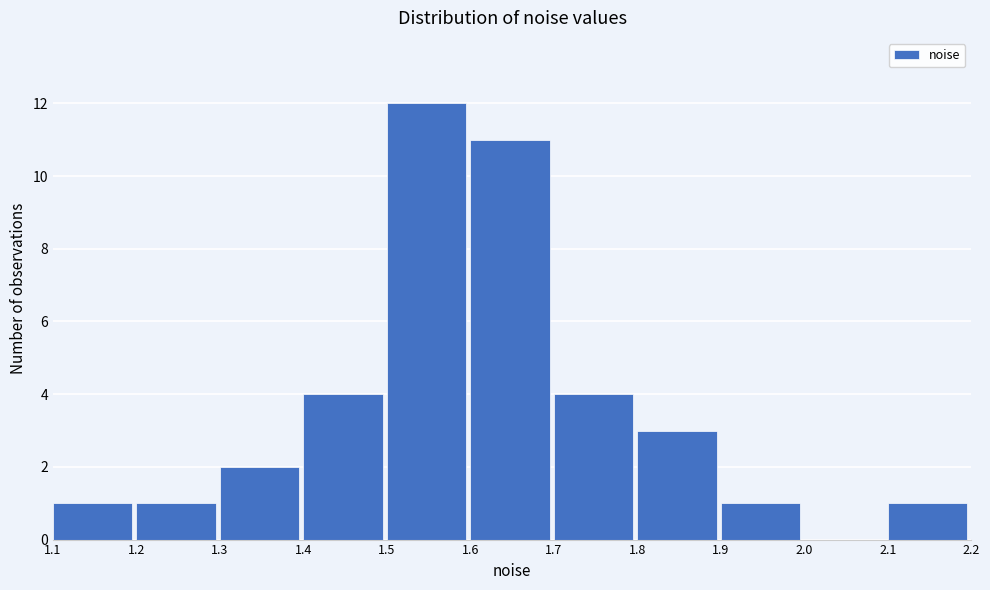

How tall is the bar that spans 1.4 to 1.5 on the x-axis? The values are not printed on the chart, so give them approximately, as read against the axis.

4